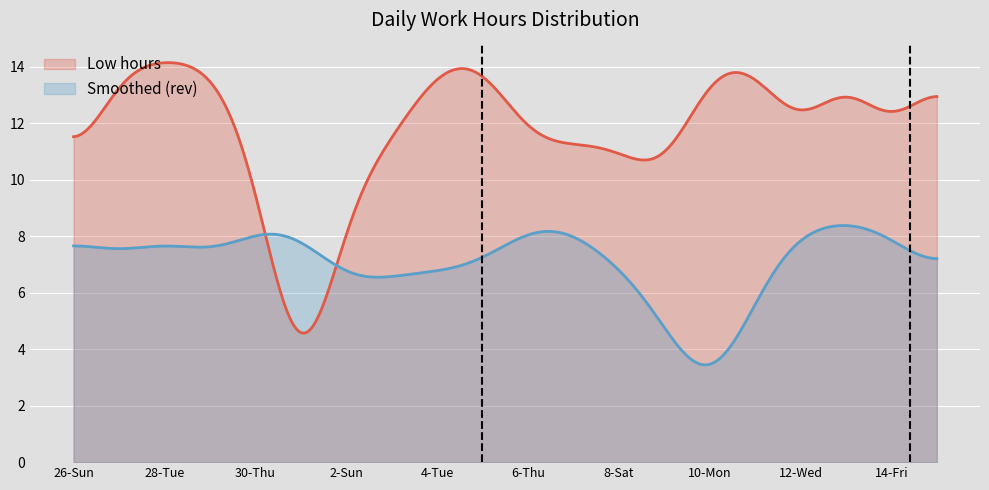

True or false: the data has more than 2 interior local peaks.

True